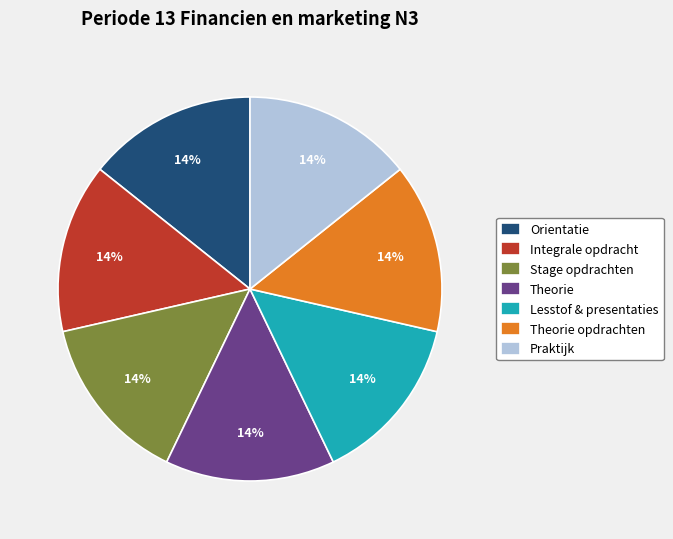

How many segments does this pie chart have?

7